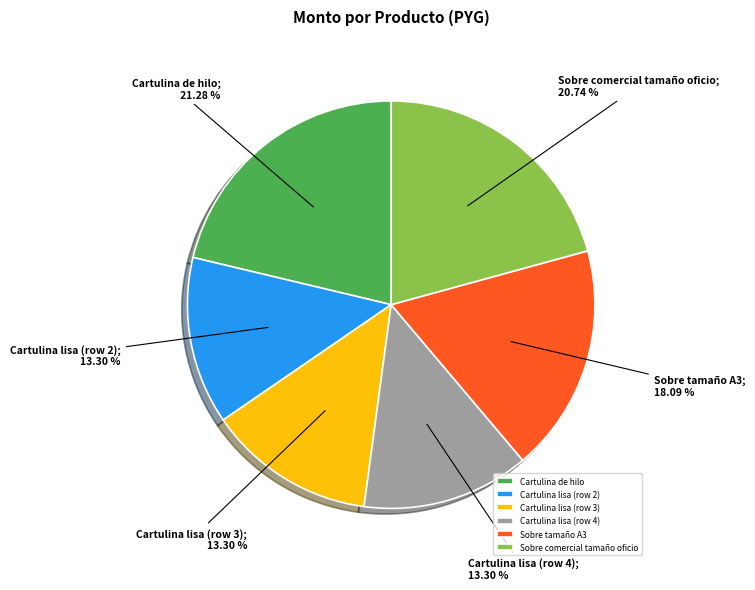

The Cartulina lisa (row 4) slice represents 2% of the pie. True or false?

False